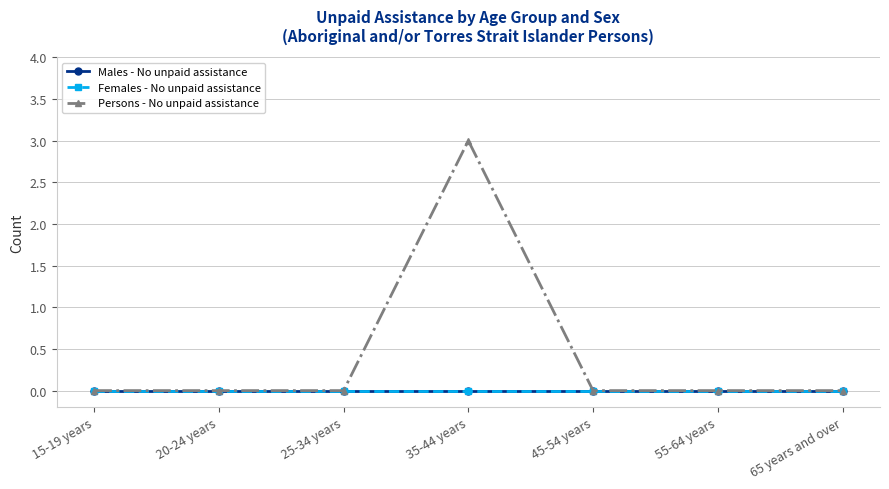

How many interior local peaks does the Persons - No unpaid assistance series have?

1